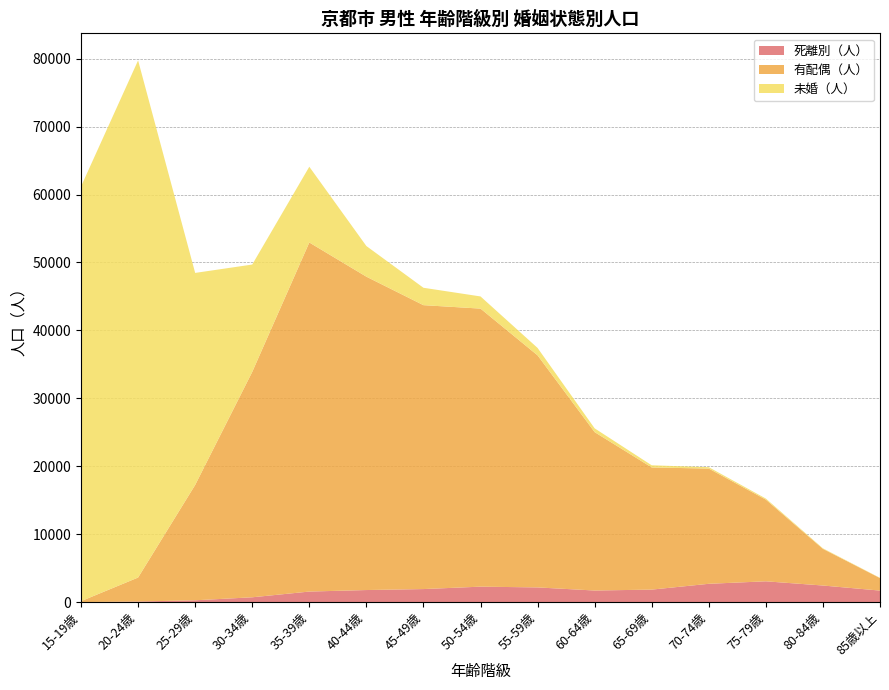

Reading right to left, what are all the values shown in this chart?

未婚（人）: 33	77	156	205	316	559	1091	1792	2559	4510	11148	15805	31211	76119	61043
有配偶（人）: 1842	5397	12025	16958	17981	23312	34158	40928	41791	46127	51383	33174	16977	3529	136
死離別（人）: 1697	2443	3063	2697	1842	1708	2164	2276	1921	1778	1554	711	269	89	3